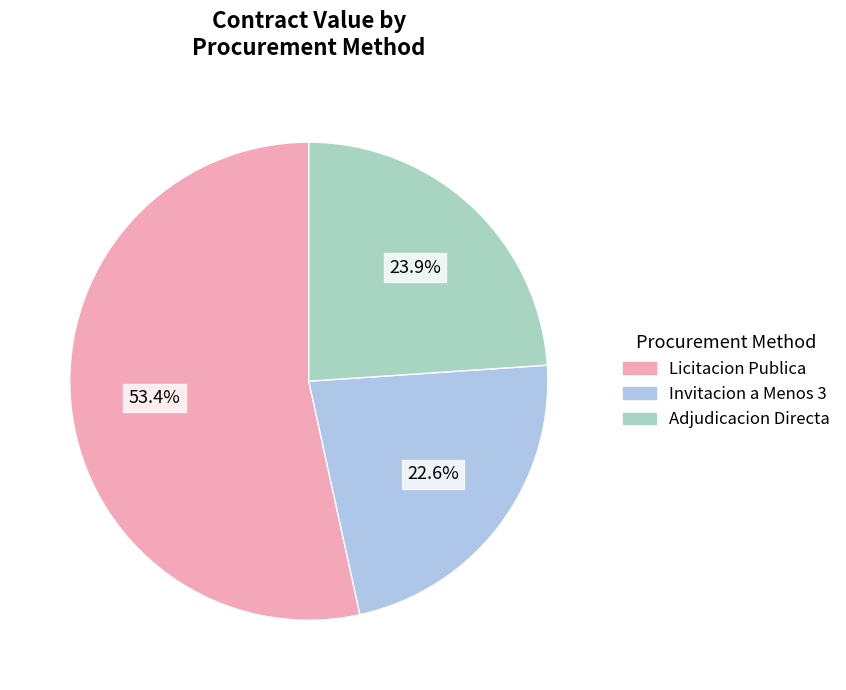

Approximately how many times larger is the value at Invitacion a Menos 3 compared to Licitacion Publica?

0.4